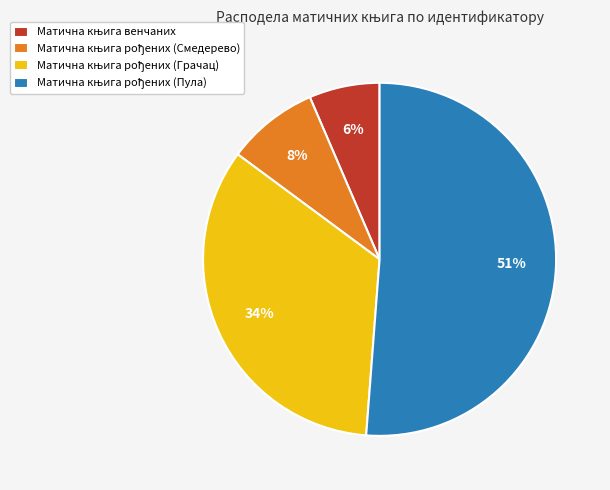

To the nearest percent, what is the difference between the largest and smallest slice percentages?

45%